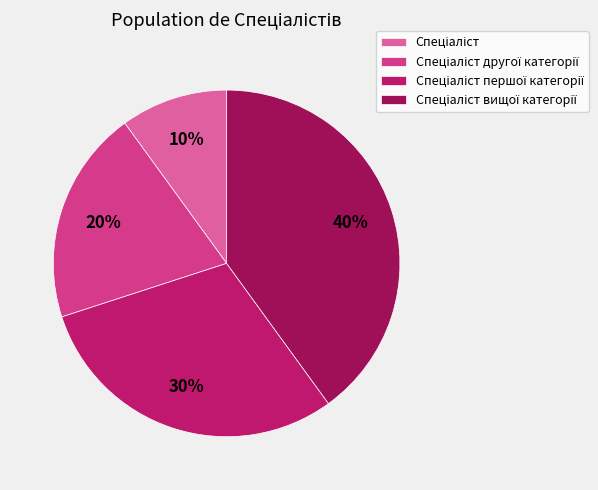

Which slice is the largest?

Спеціаліст вищої категорії